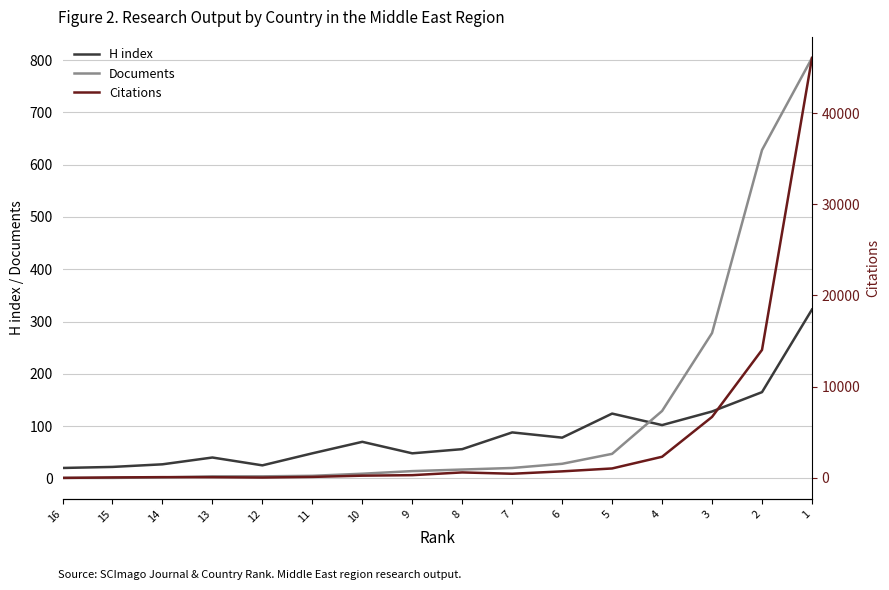

What is the lowest value of the H index series?

20